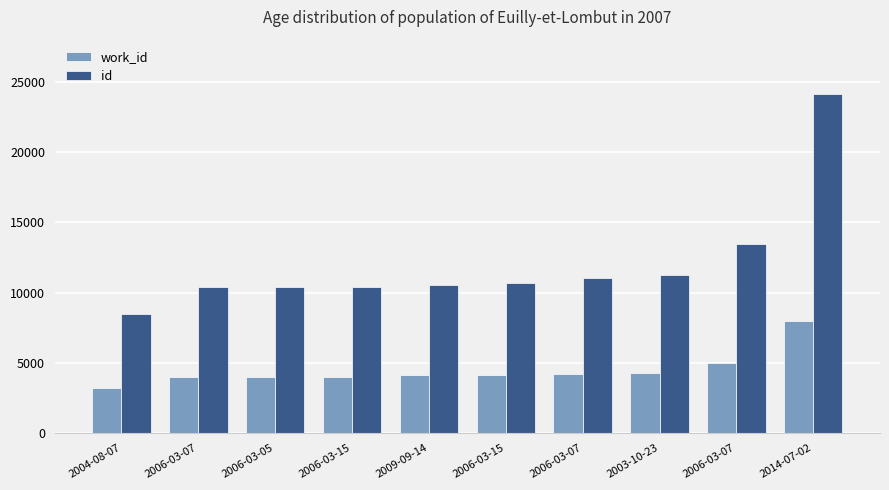

How many bars are there in total?

20